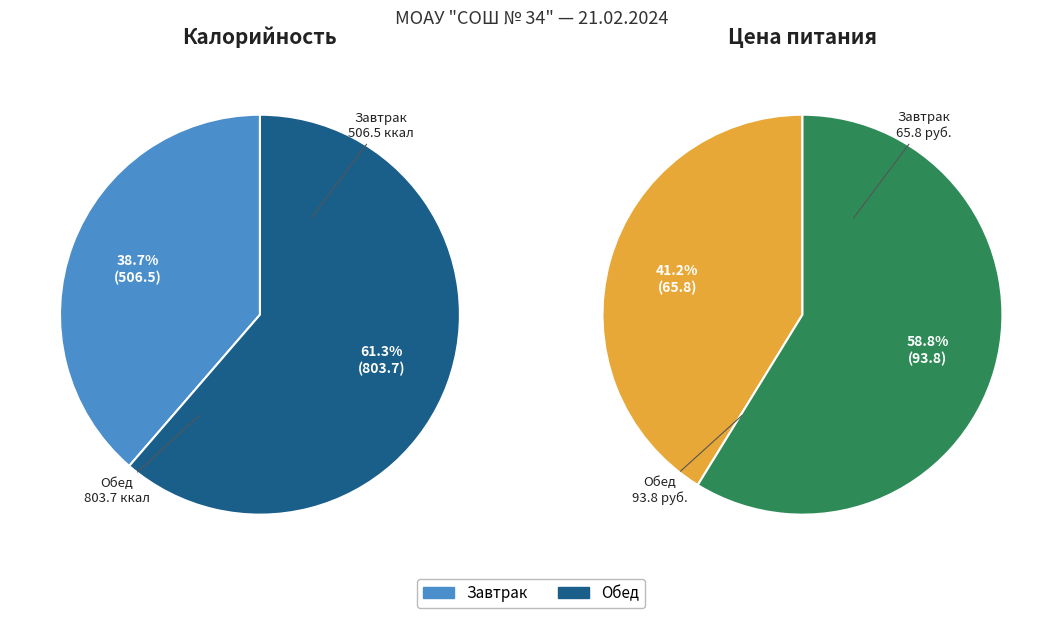

Is it true that Обед is 61% of the pie?

True